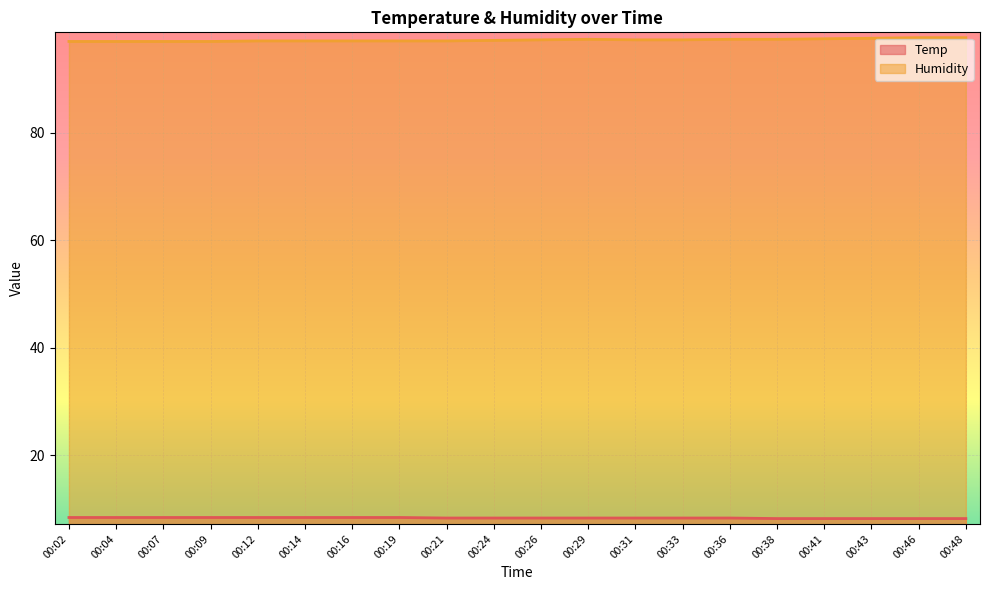

How many lines are shown in the chart?

2